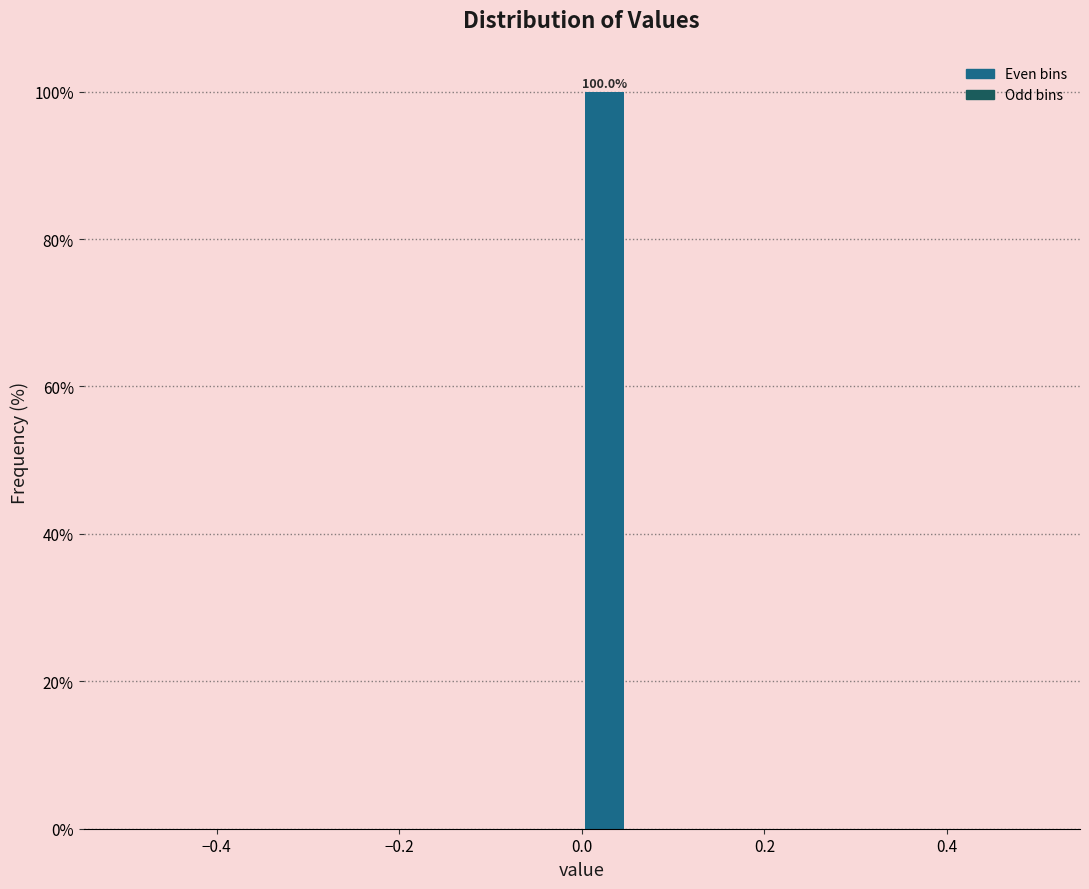

Read against the x-axis, roughly where is the centre of the tallest bar?

0.02